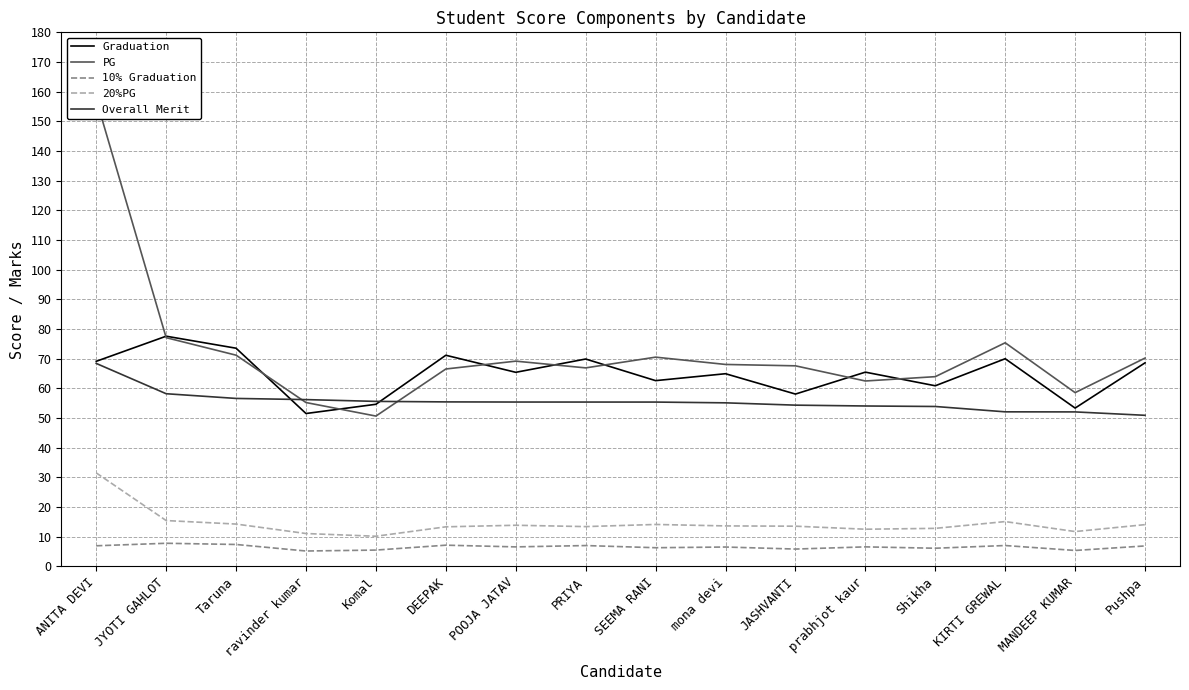

True or false: Overall Merit and 10% Graduation cross at least once.

False